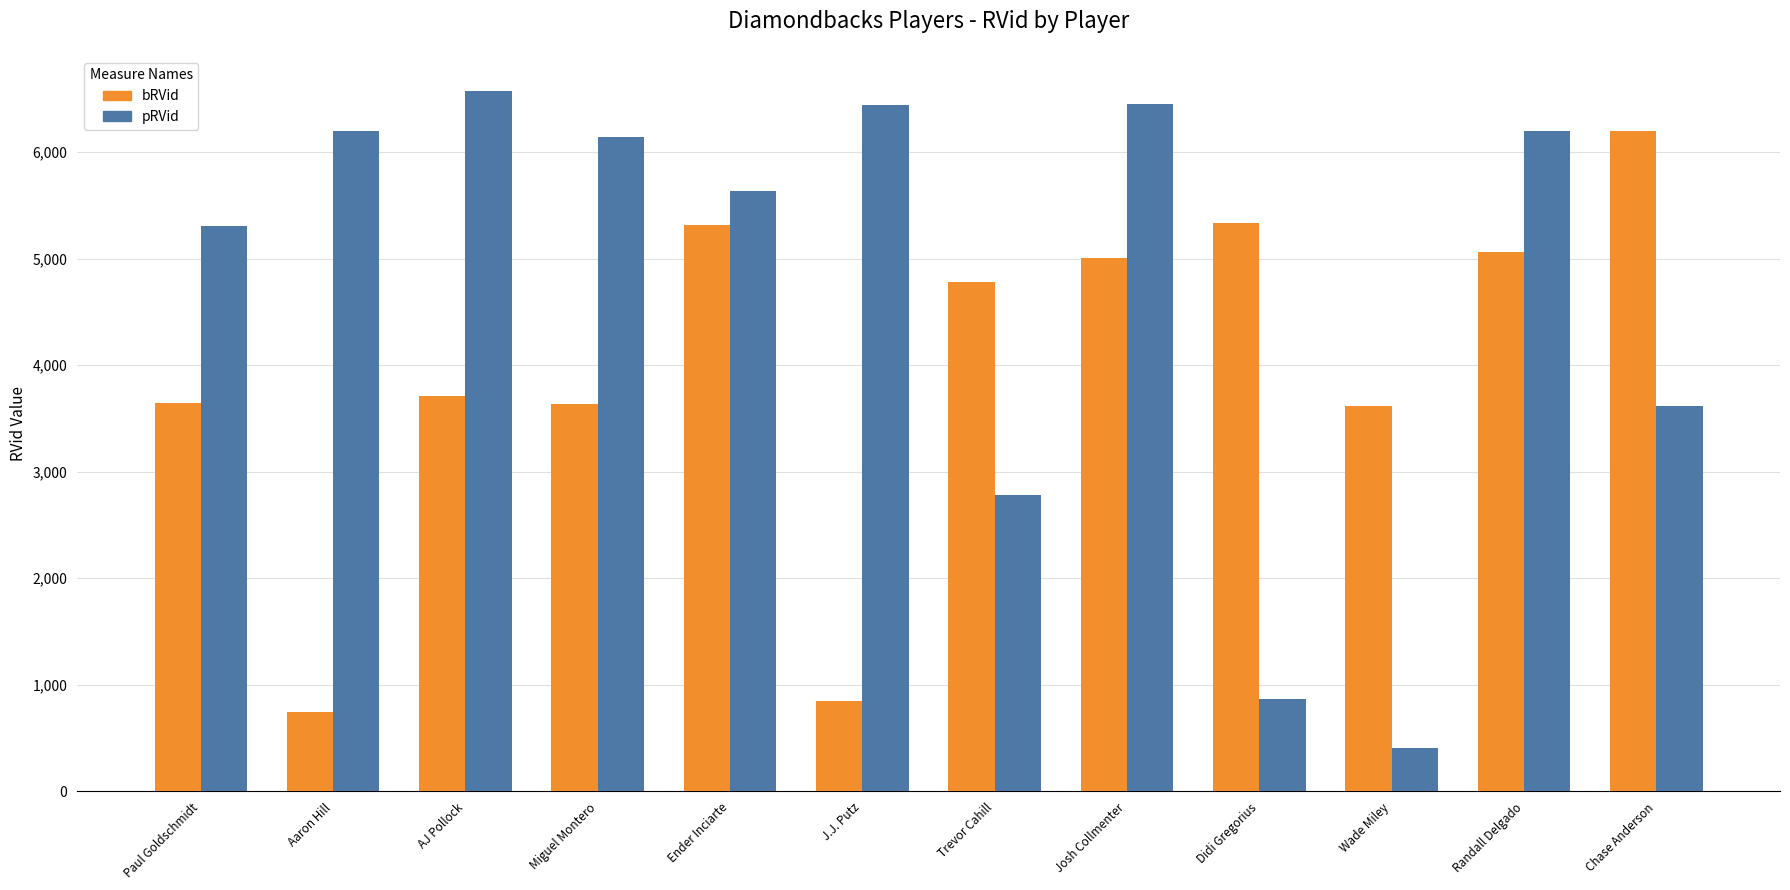

What is the difference between the highest and lowest values at Trevor Cahill?

1995